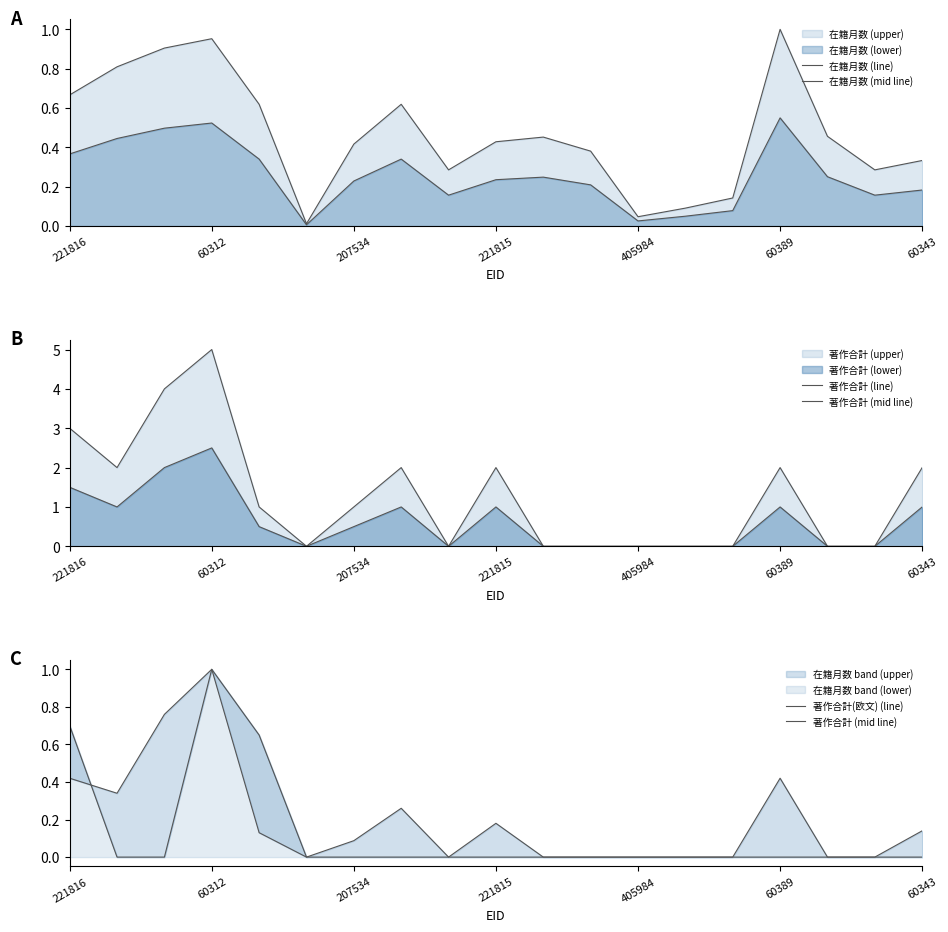

True or false: 著作合計 (mid line) has more than 2 interior local peaks.

False